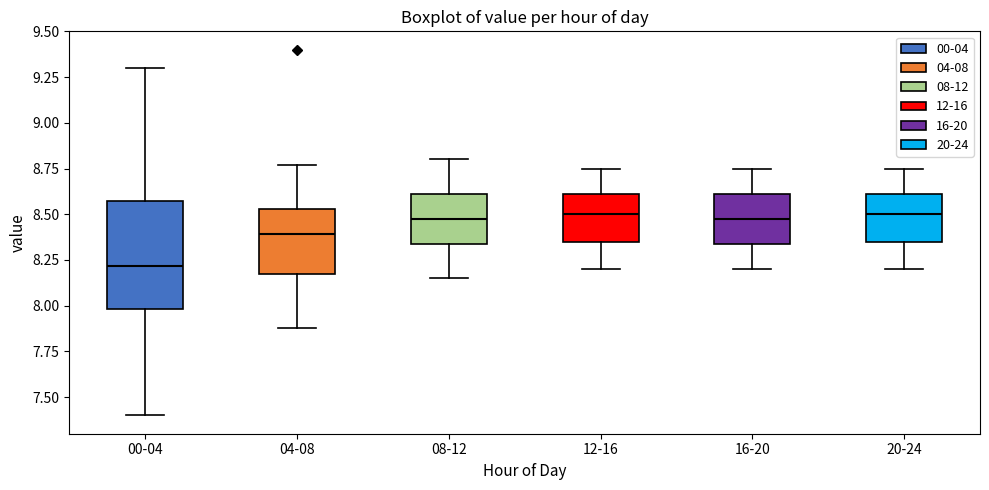

Comparing the boxes themselves (not the whiskers), which one is the tallest?

00-04